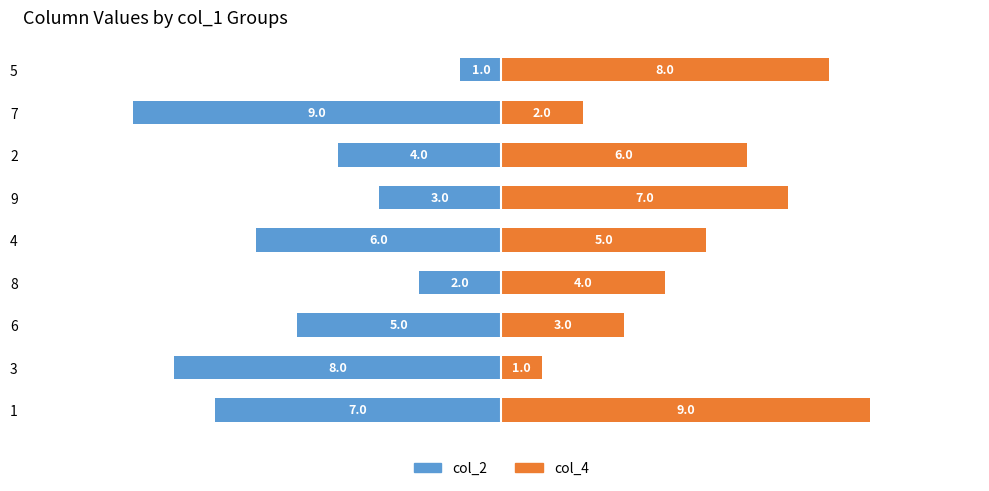

How many bars are there in each group?

2